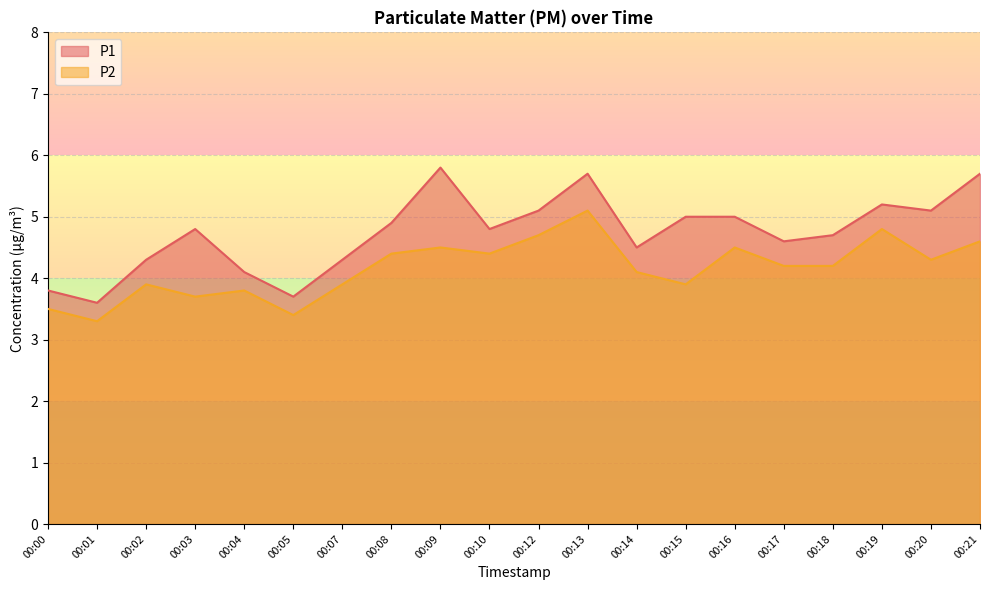

What are all the series names shown in the legend?

P1, P2